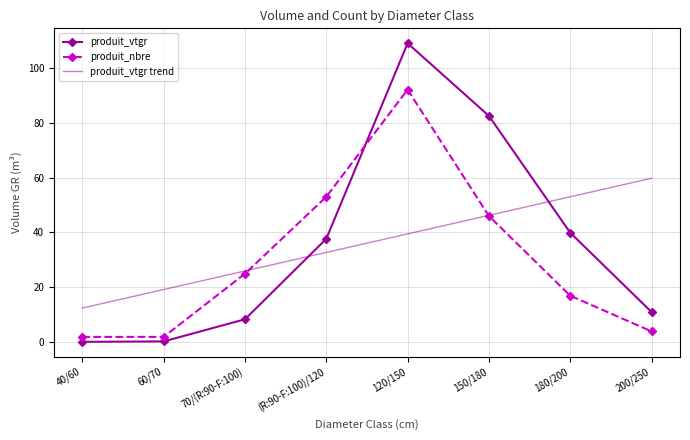

At how many categories does at least one series exceed 105?

1